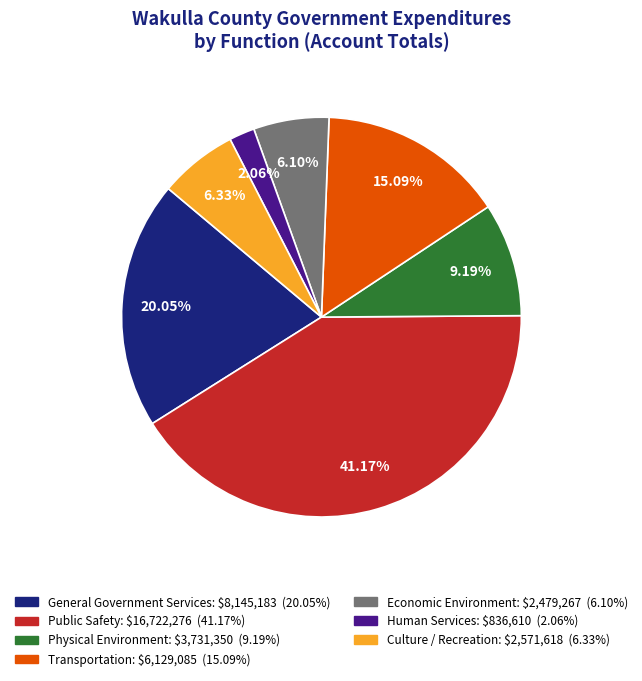

The Public Safety slice represents 41% of the pie. True or false?

True